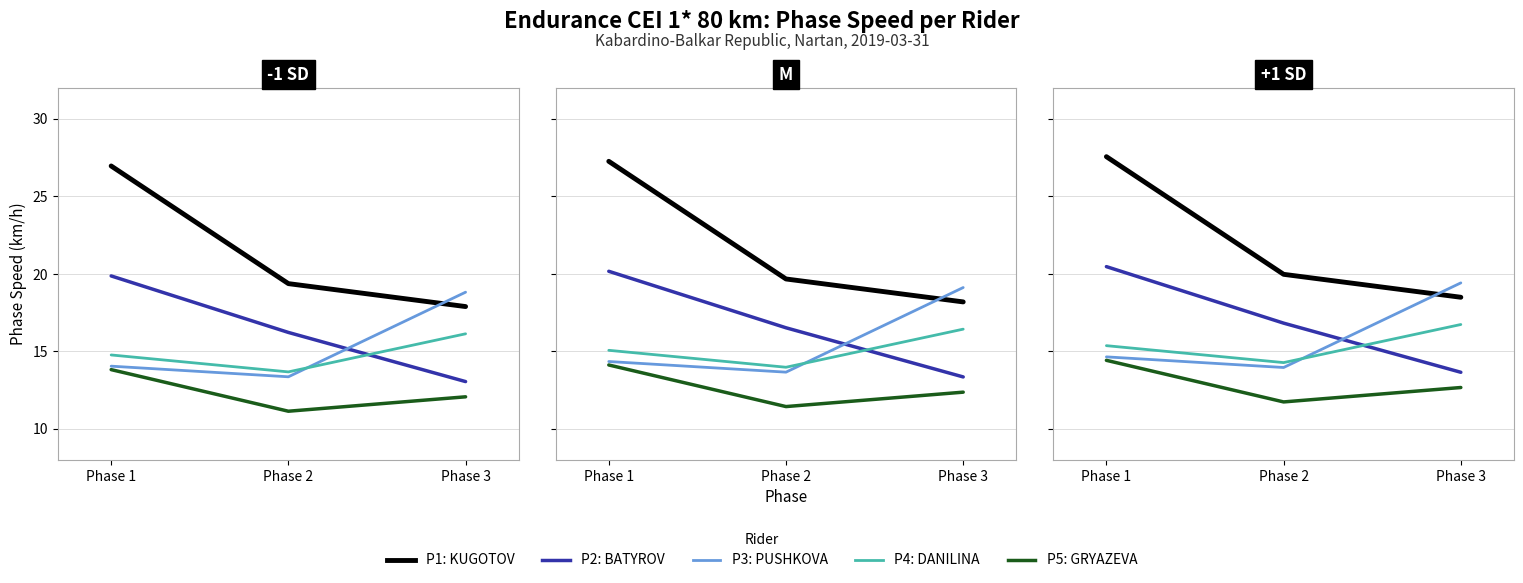

The Place 2 - BATYROV series shows 16.8 at Phase 2. True or false?

True